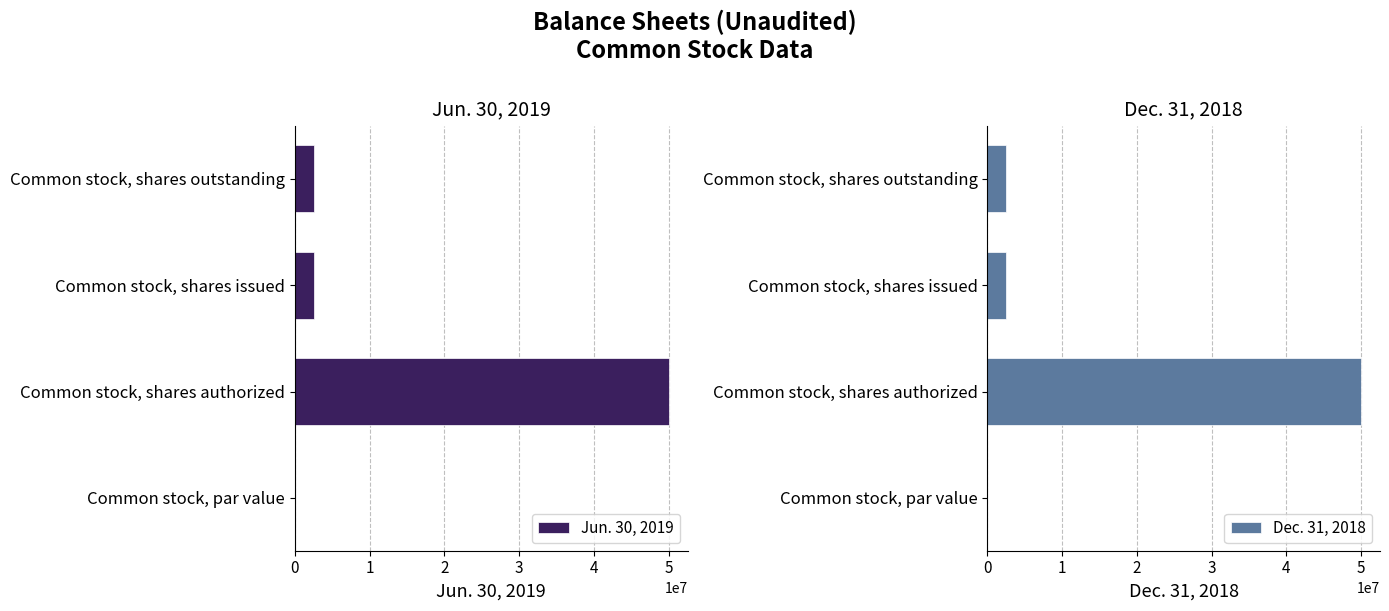

What is the sum of all Jun. 30, 2019 values?

55030000.0